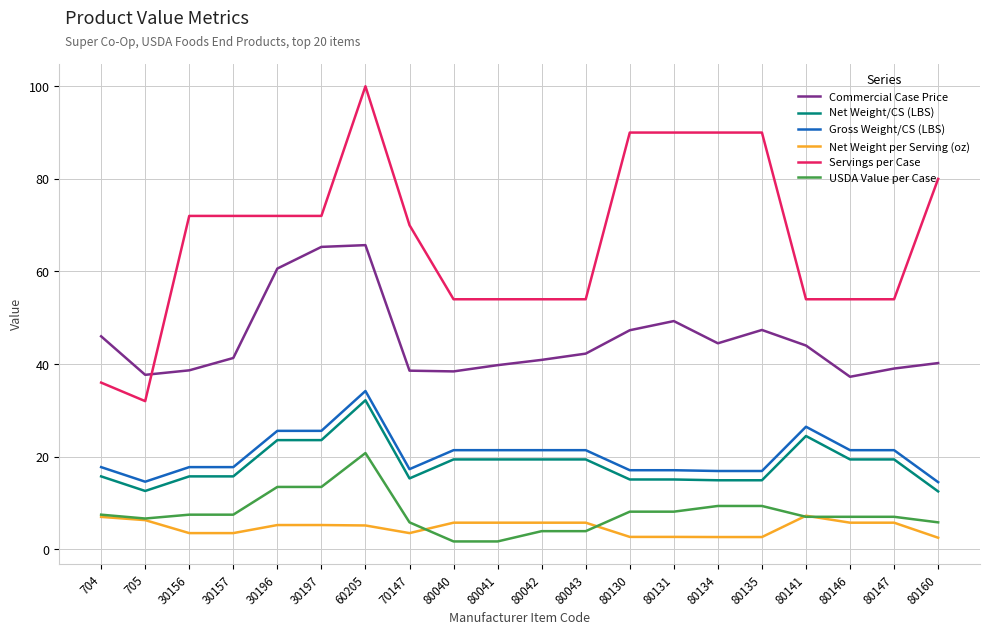

Count the number of categories in the chart.

20